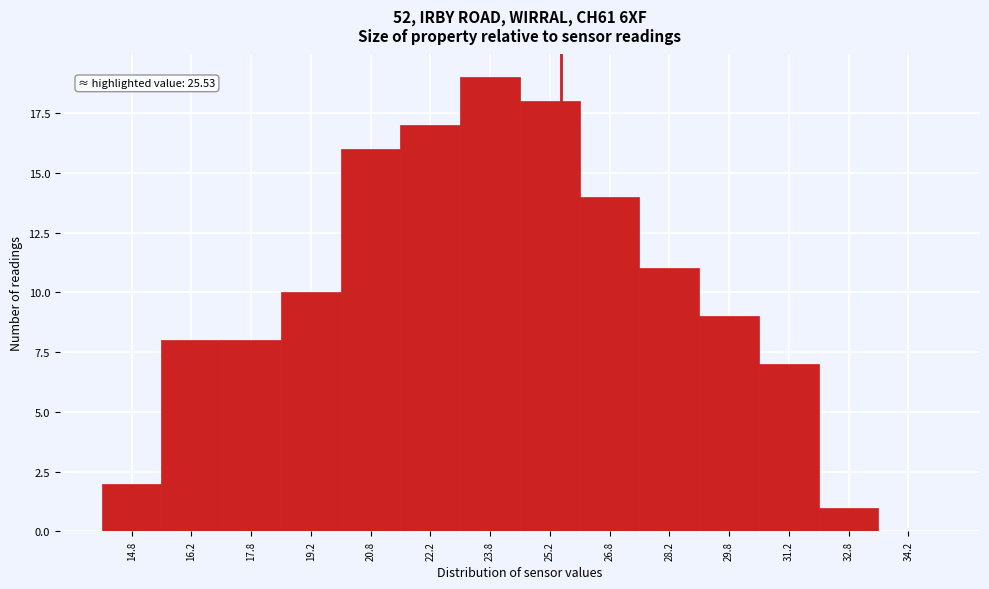

Over which range of the x-axis is the bar tallest?

23.0 to 24.5